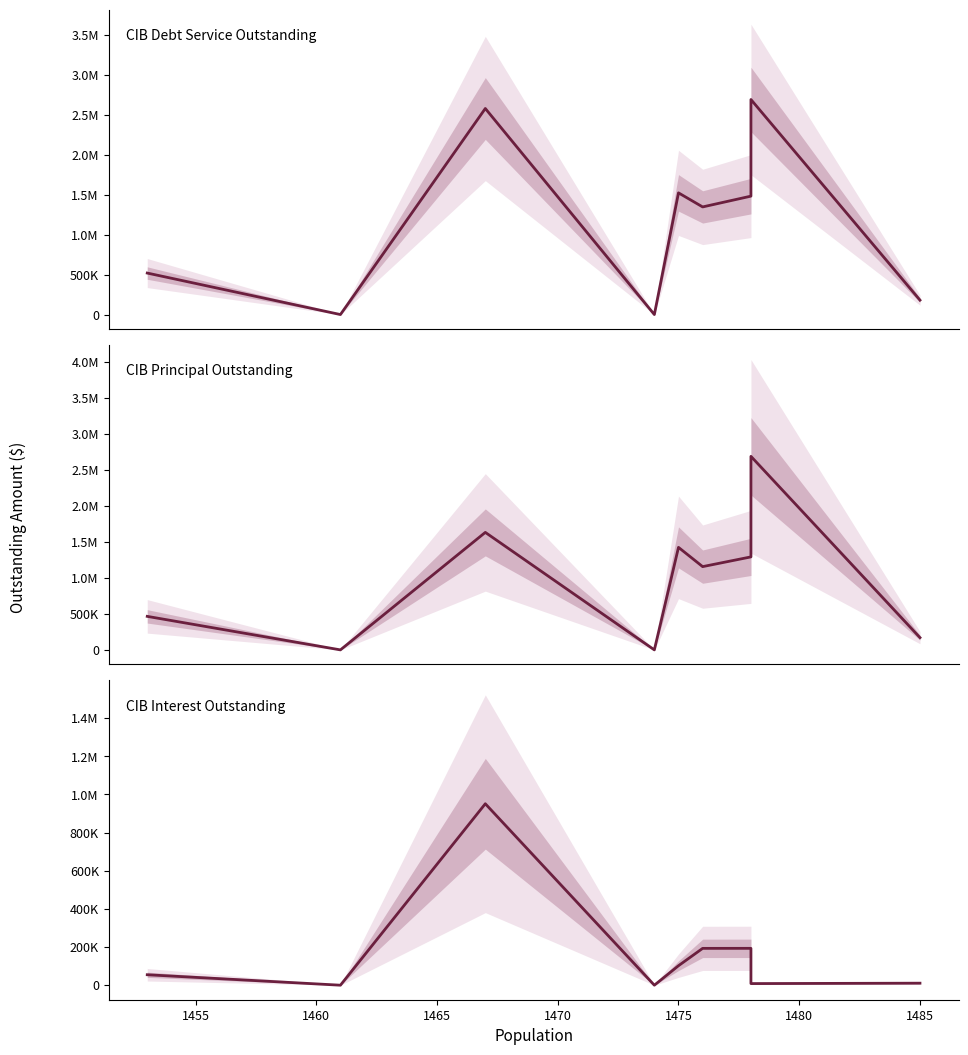

True or false: CIB Principal Outstanding has a value of 758390.2 at 1460.

False